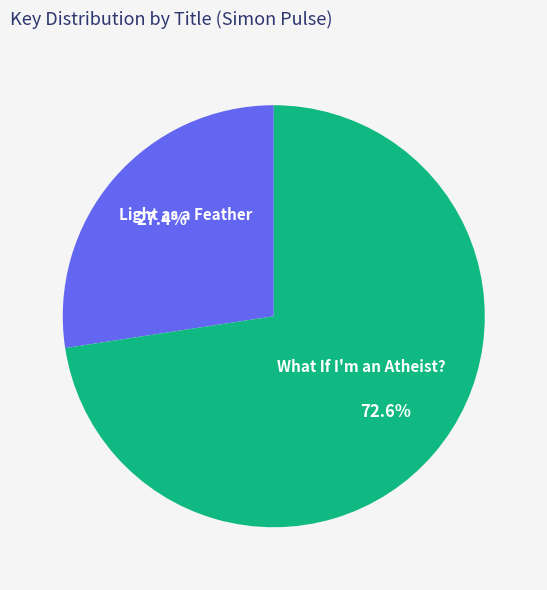

What is the largest slice in the pie chart?

What If I'm an Atheist?